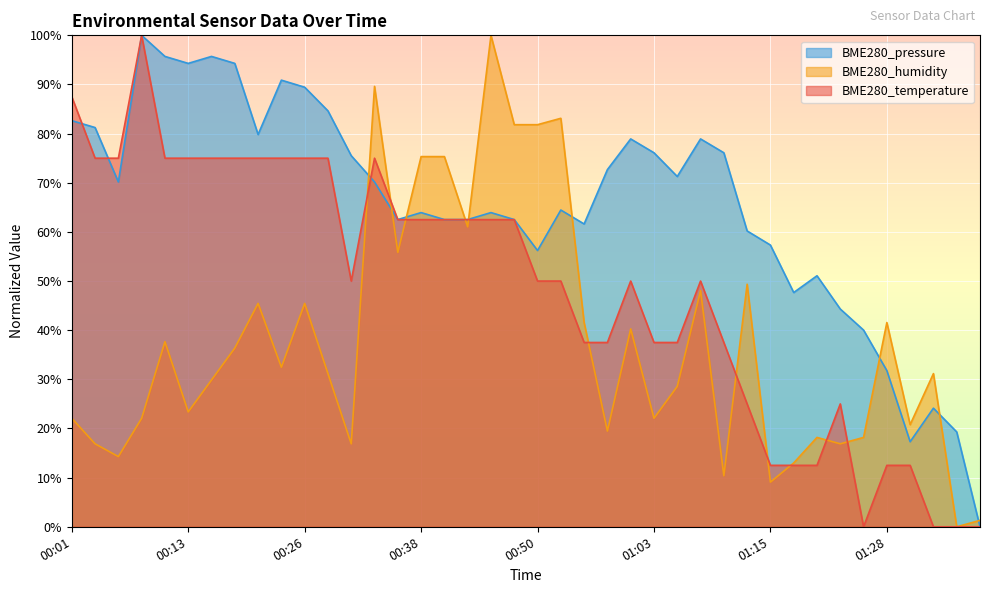

Where is the first local maximum for BME280_pressure?

00:08